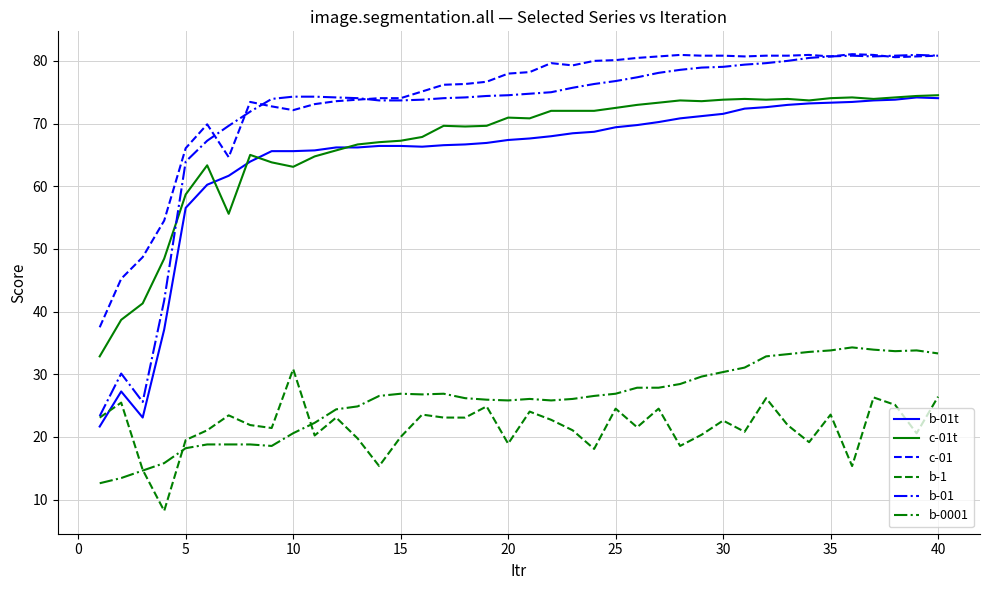

Which series has the widest spread of values?

b-01